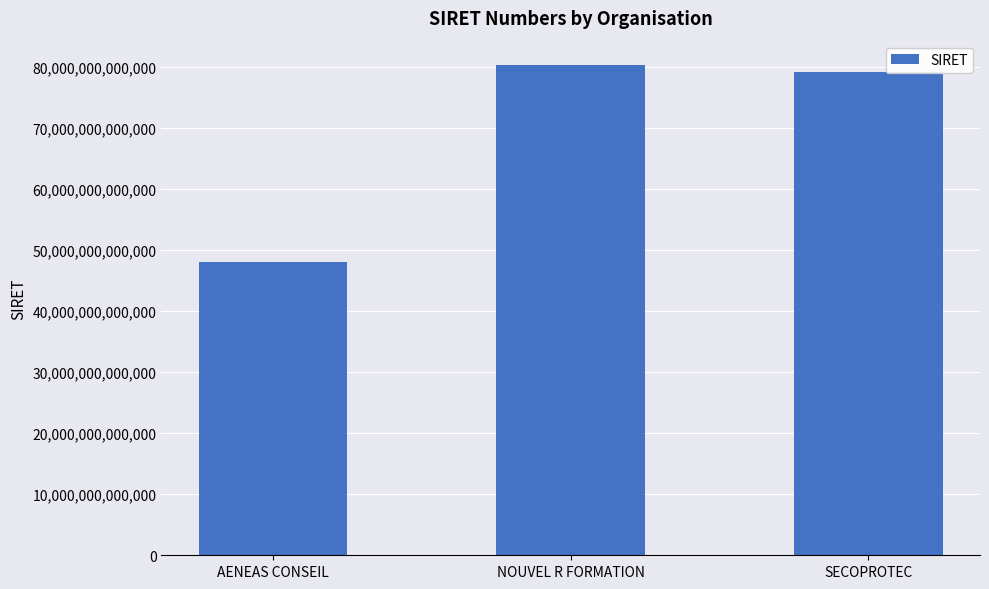

Where is the data nearest to the value 64108223700038?

SECOPROTEC